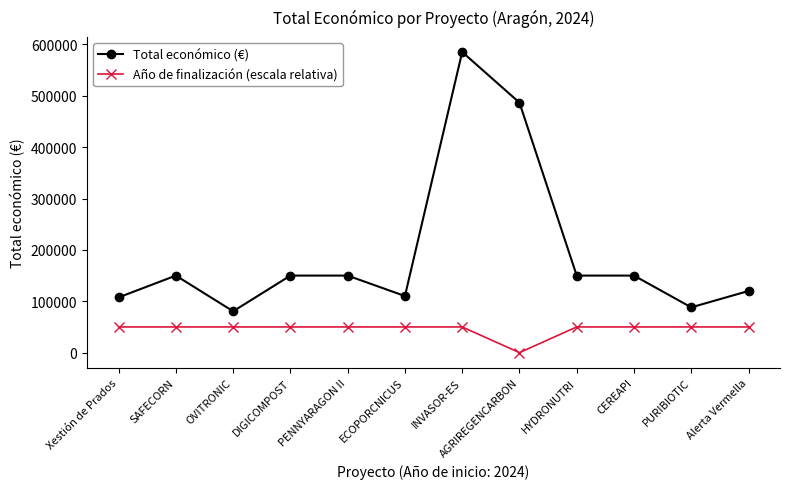

What position from the right is INVASOR-ES?

6